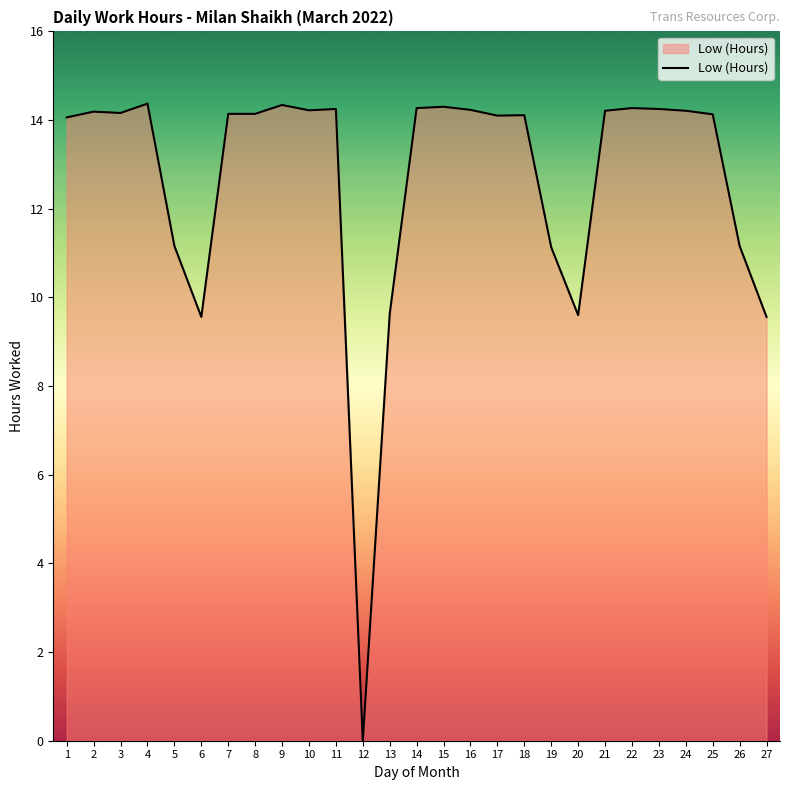

What value does the data have at 2?

14.2